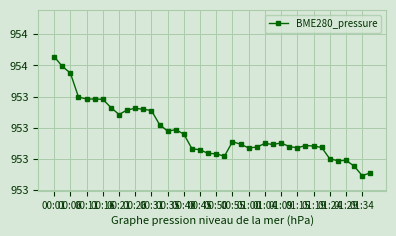

Does the chart have visible grid lines?

Yes